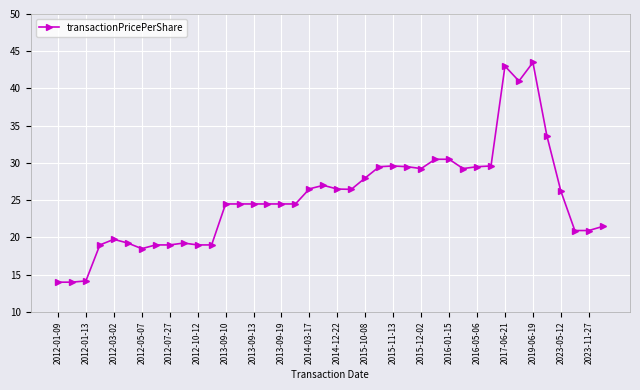

How many series are shown in this chart?

1